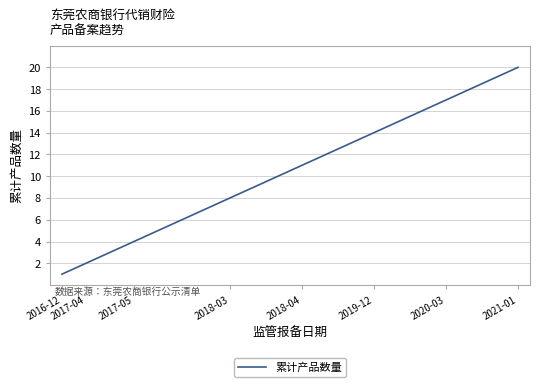

What is the greatest value displayed?

20